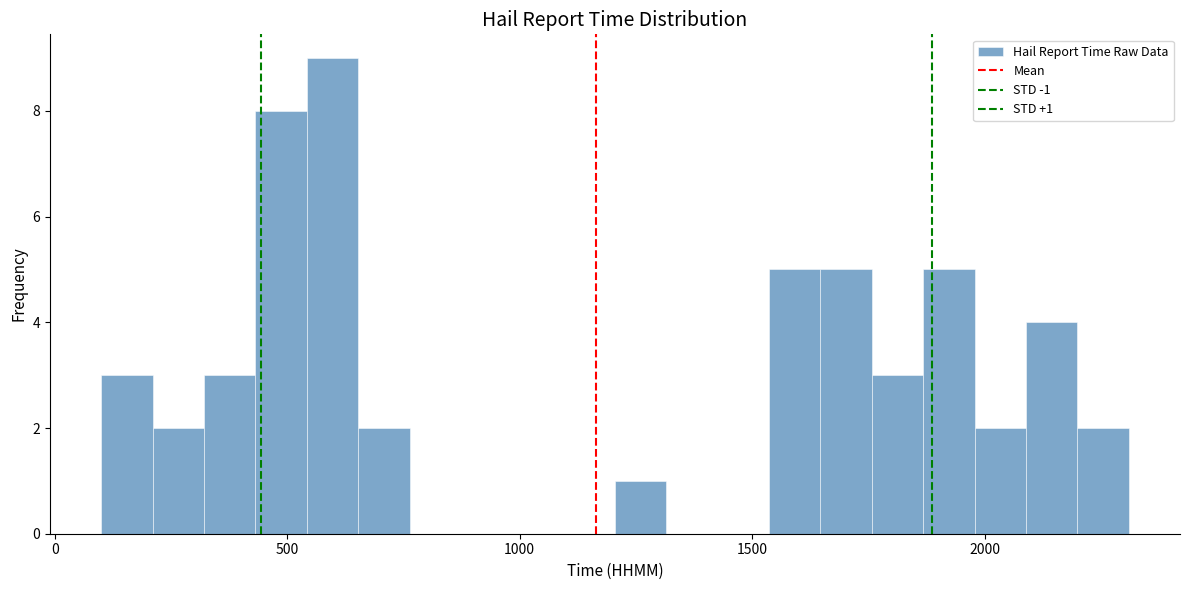

Read against the x-axis, roughly where is the centre of the tallest bar?

600